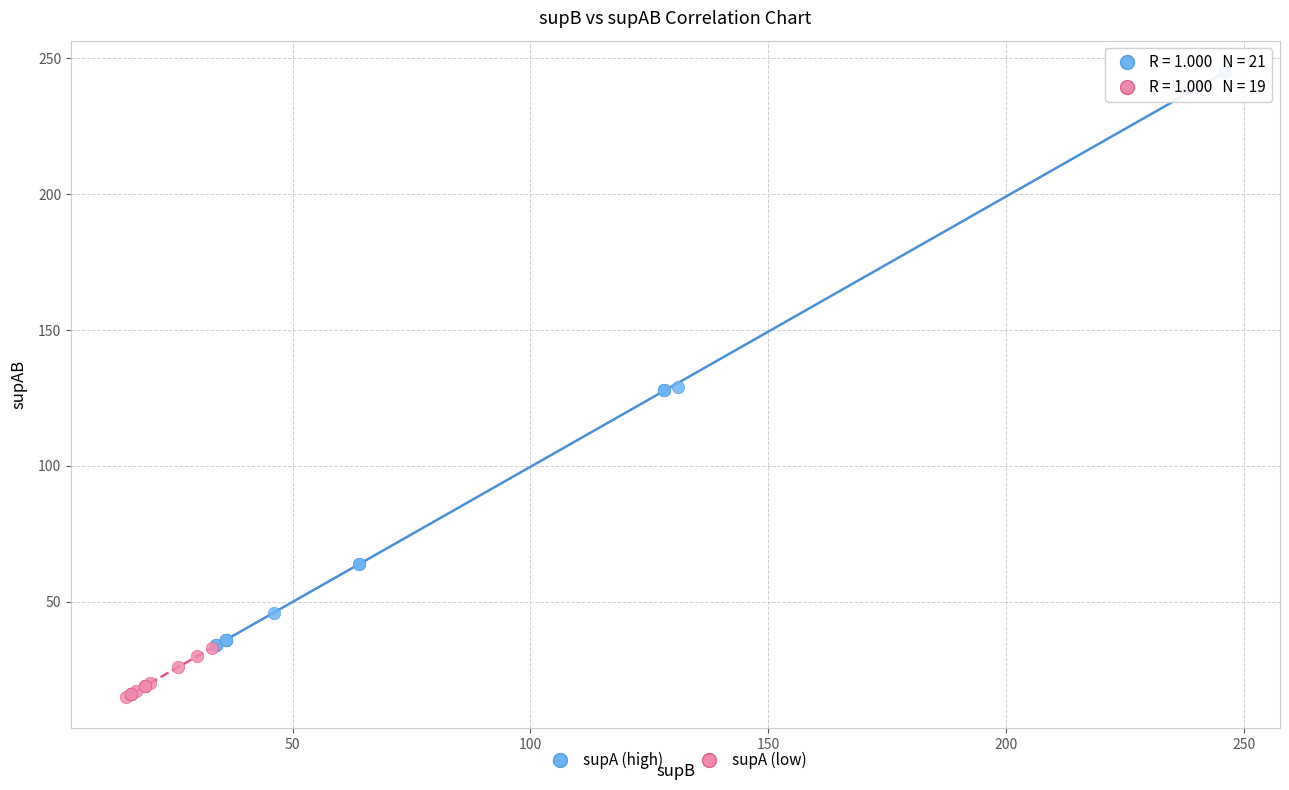

Which series reaches the minimum Y coordinate?

supA (low)